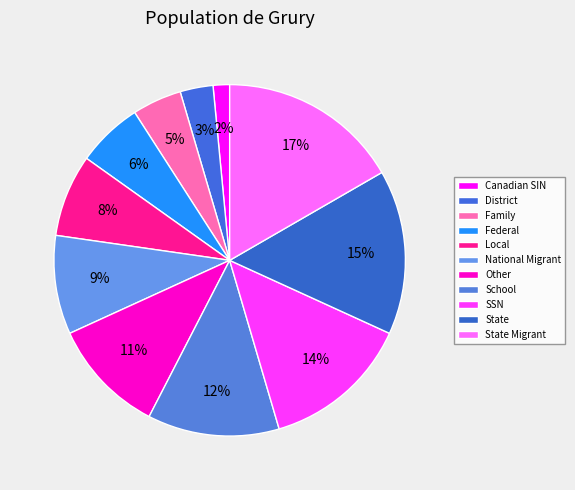

Count the number of slices in the pie.

11